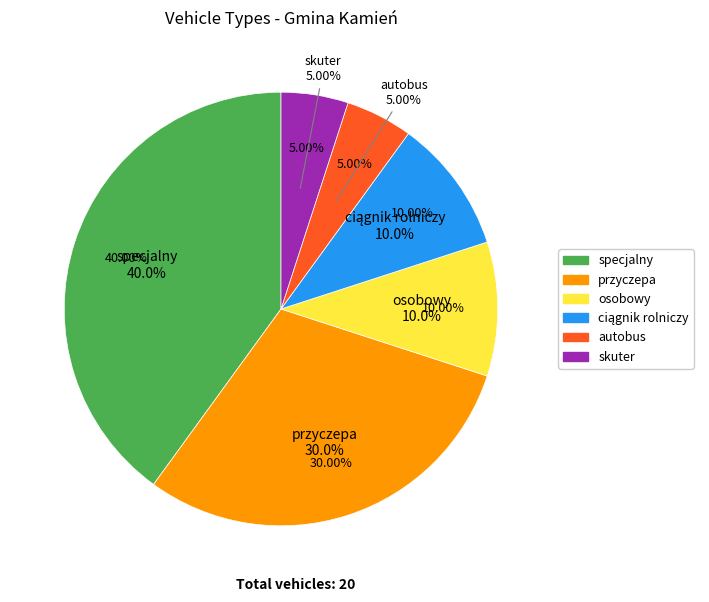

Is it true that ciągnik rolniczy is 10% of the pie?

True